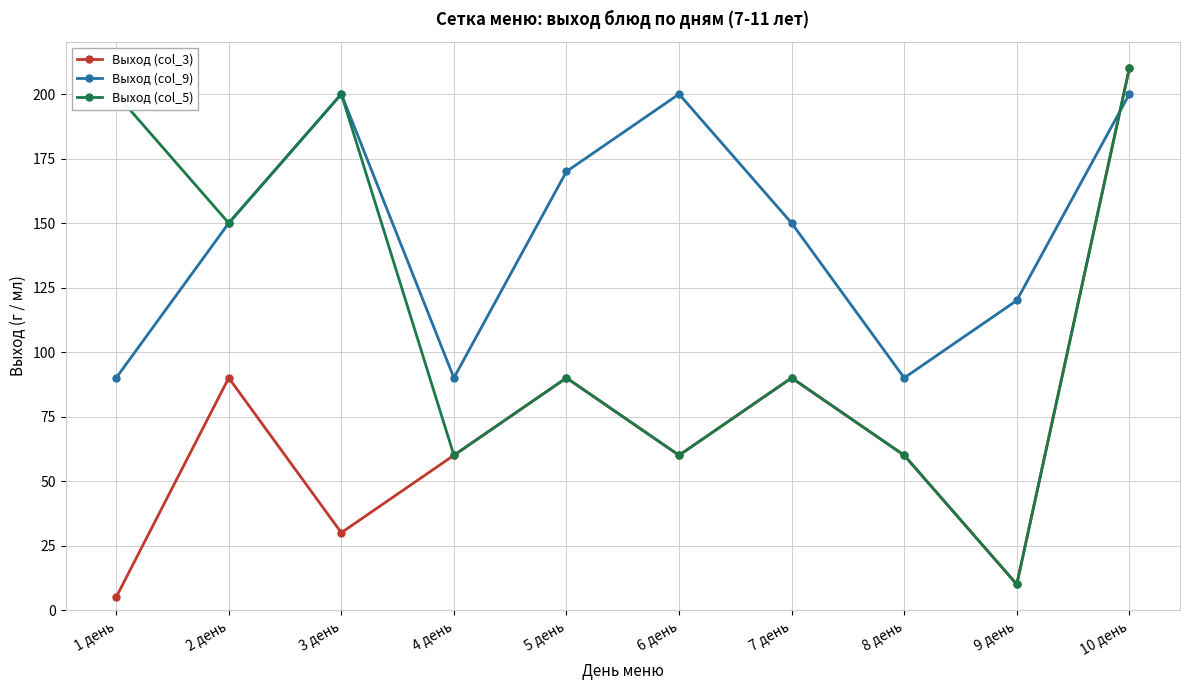

Rank the series by their average value, from lowest to highest.

Выход (col_3), Выход (col_5), Выход (col_9)